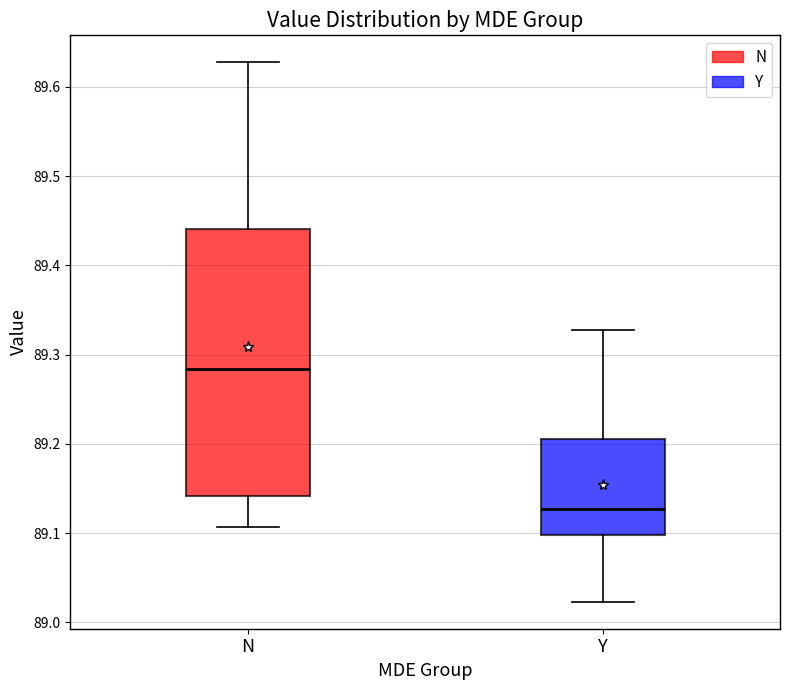

Comparing the boxes themselves (not the whiskers), which one is the tallest?

N